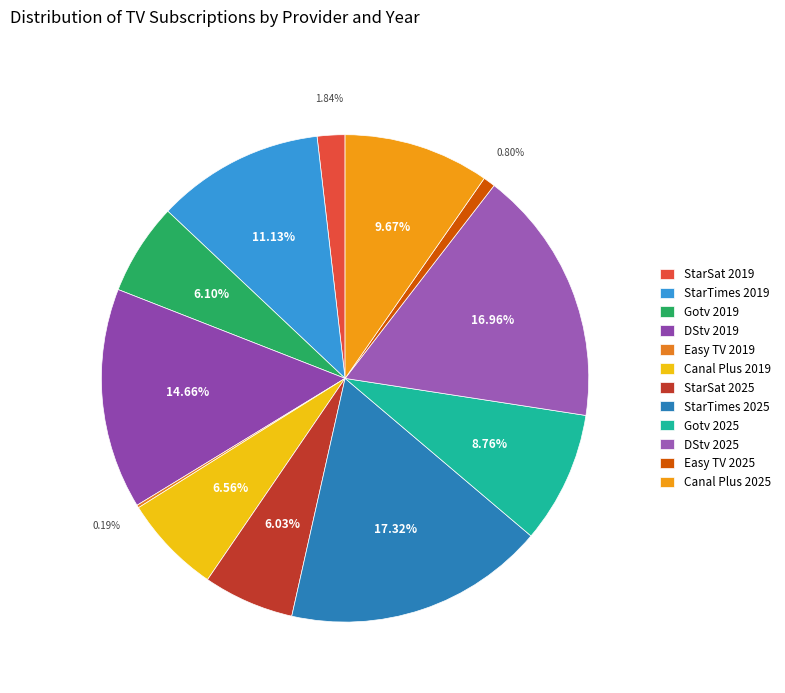

What is the change in value from StarSat 2019 to Canal Plus 2019?

+3312